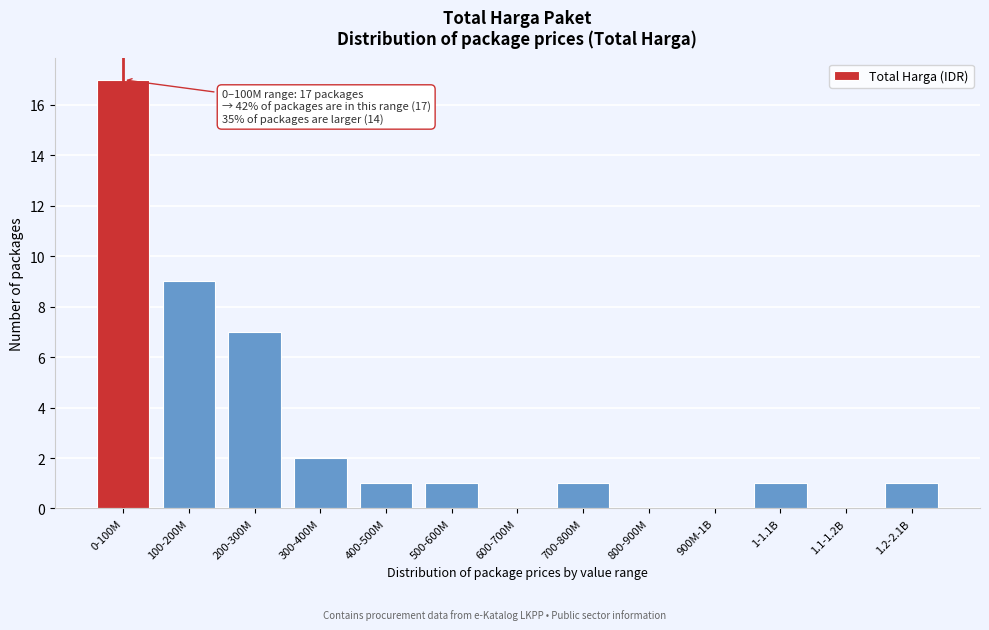

Reading left to right, extract all data points from this chart.

0-100M=17	100-200M=9	200-300M=7	300-400M=2	400-500M=1	500-600M=1	600-700M=0	700-800M=1	800-900M=0	900M-1B=0	1-1.1B=1	1.1-1.2B=0	1.2-2.1B=1